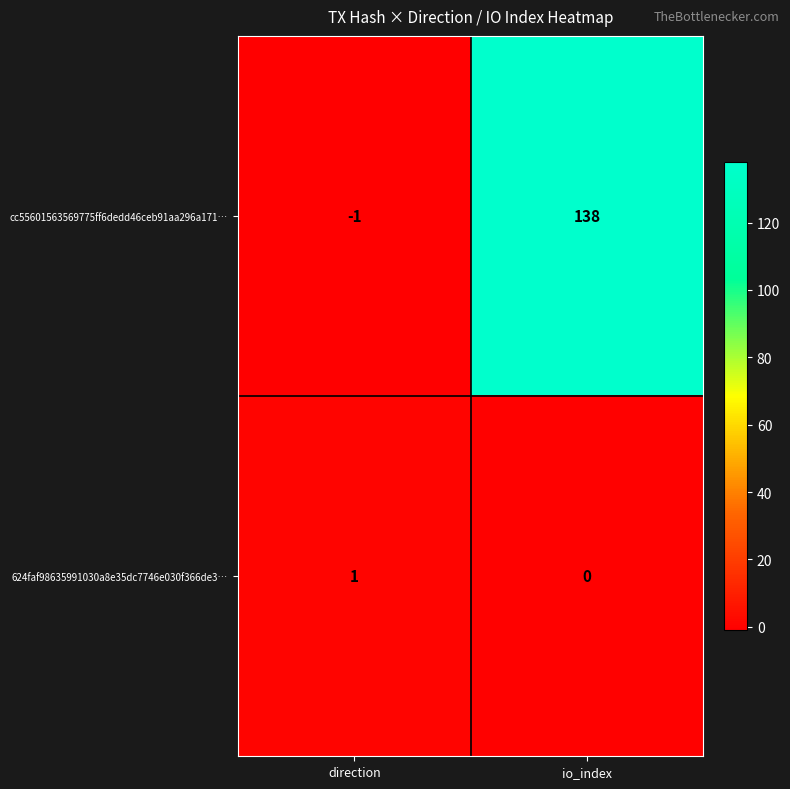

Is it true that 624faf98635991030a8e35dc7746e030f366de3… equals 2 at direction?

False